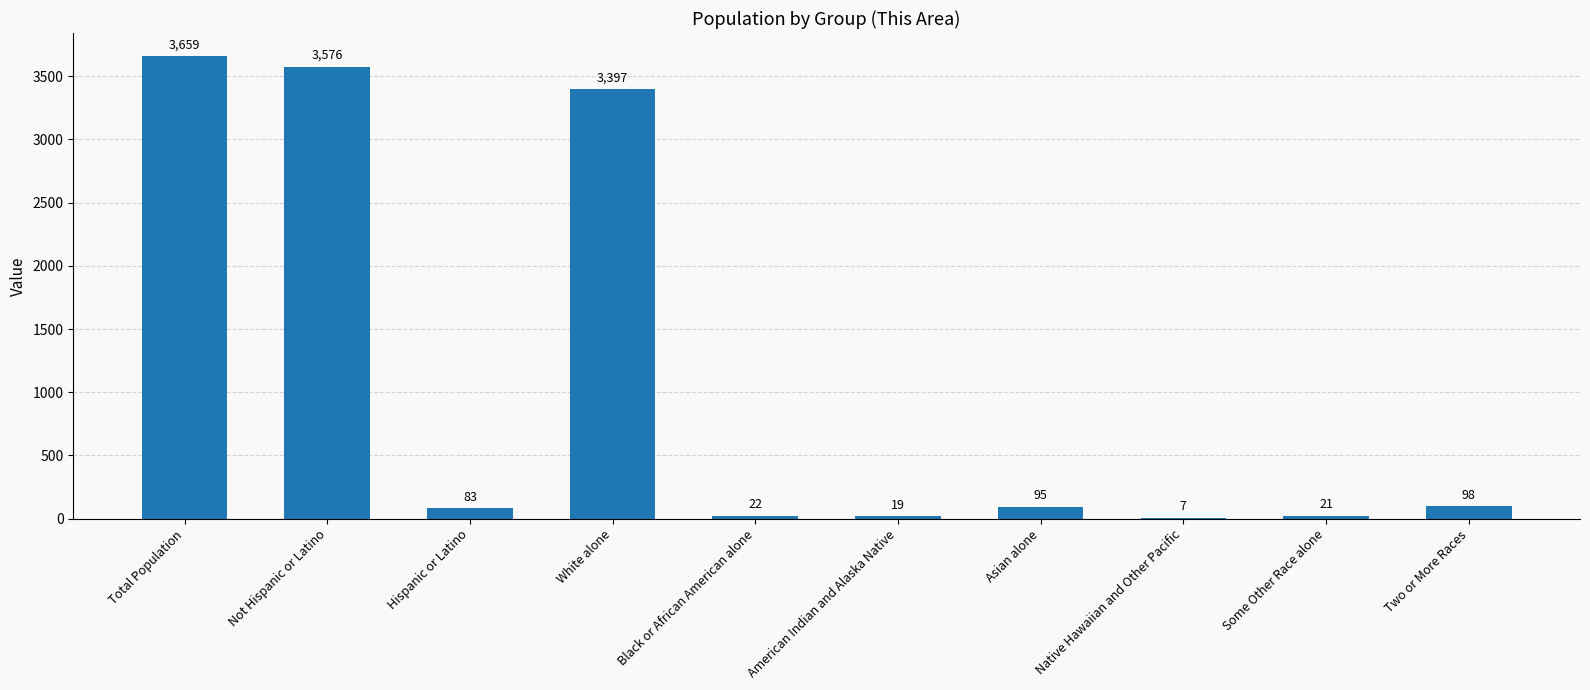

What value does the data have at Not Hispanic or Latino, to the nearest 100?

3600